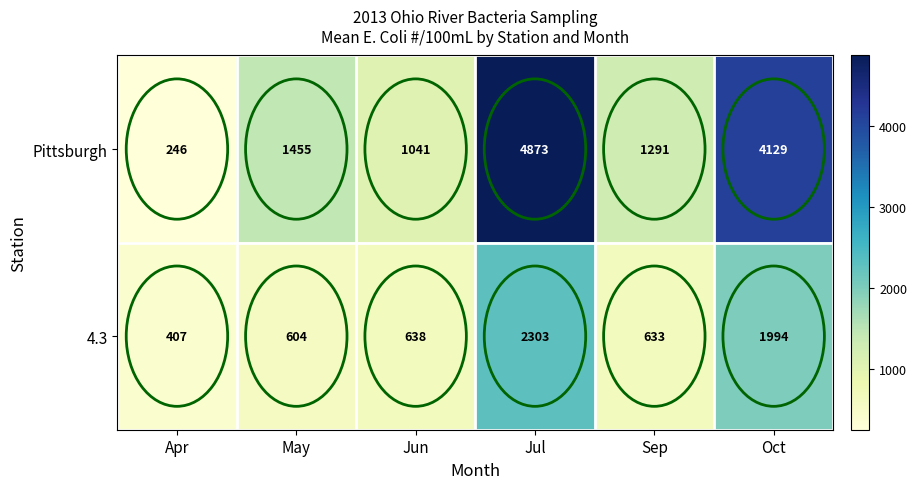

What is the total value across all series at Apr?

653